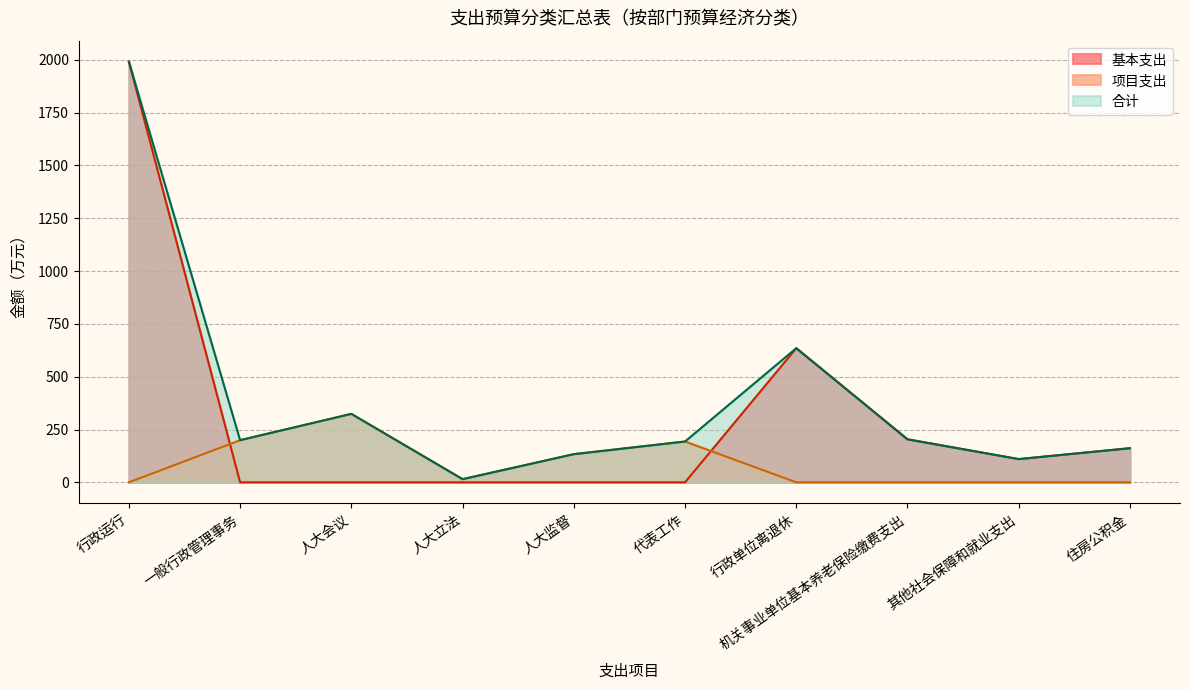

Is it true that 项目支出 equals -152.5 at 其他社会保障和就业支出?

False